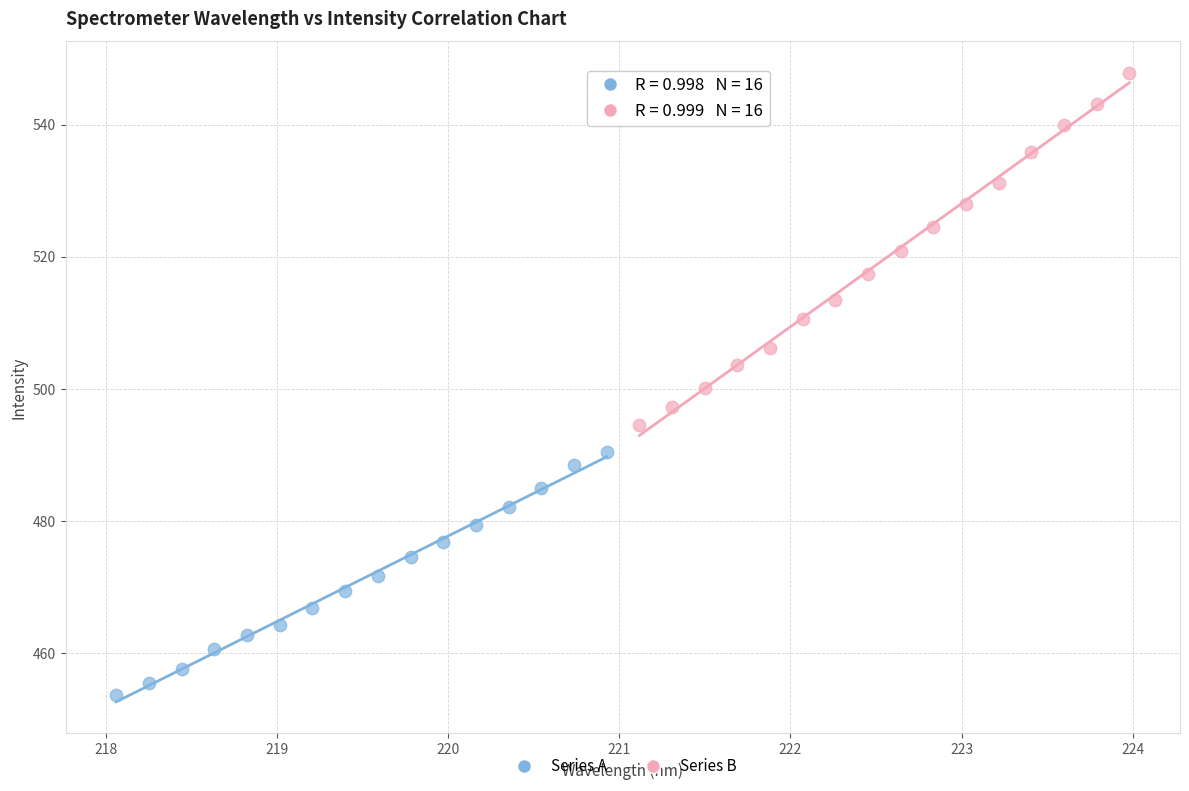

What are all the series names shown in the legend?

Series A, Series B